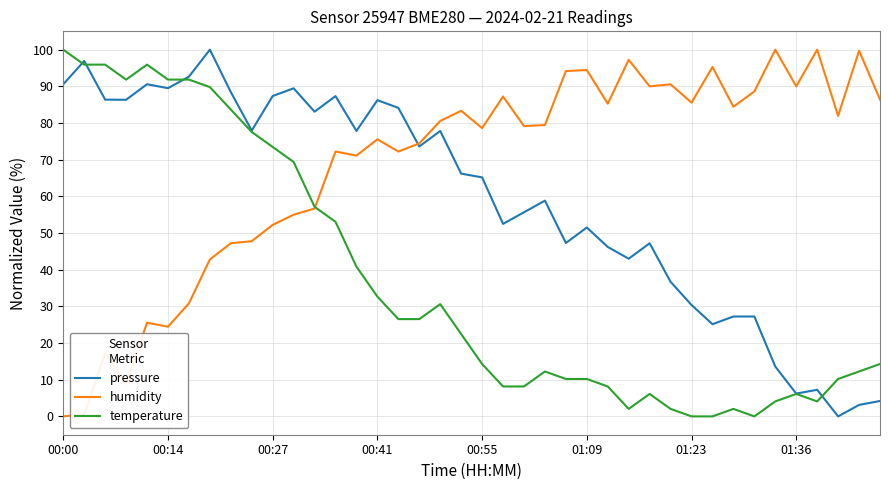

What is the maximum value for temperature?

100.0